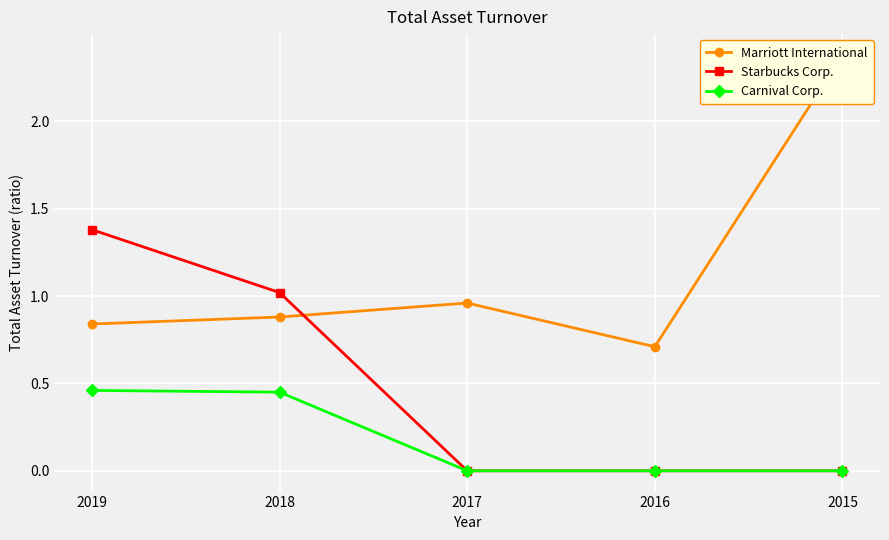

What is the spread (max minus min) of values at 2019?

0.9